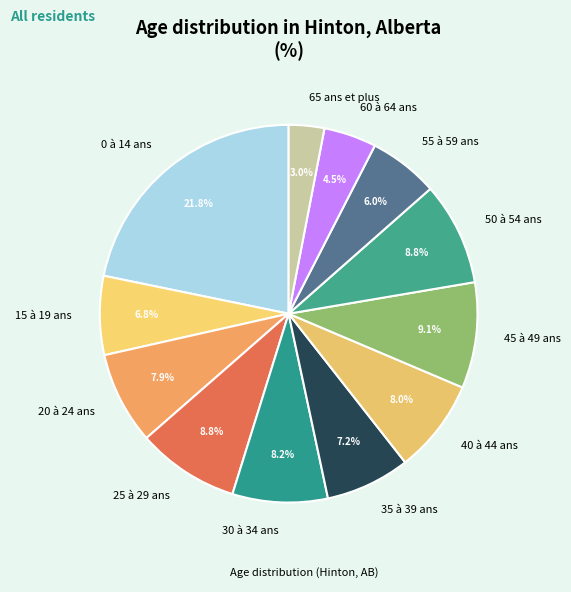

What percentage is the 15 à 19 ans slice, to the nearest percent?

7%